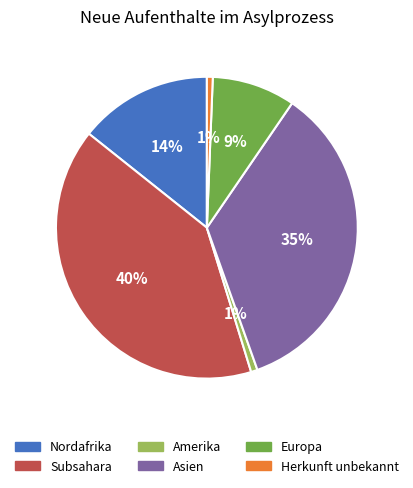

To the nearest percent, what is the average slice percentage?

17%